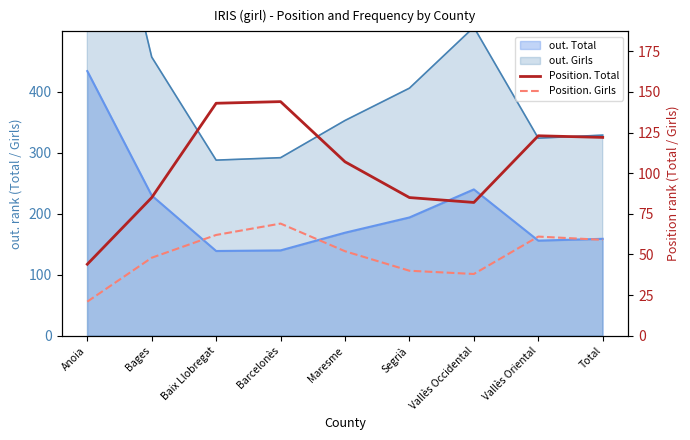

What is the average value of the Position. Total series?

104